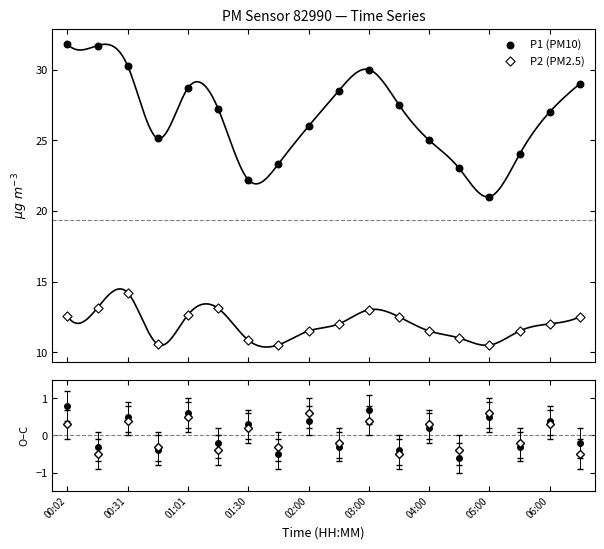

Which series has the largest Y range (max minus min)?

P1 (PM10)